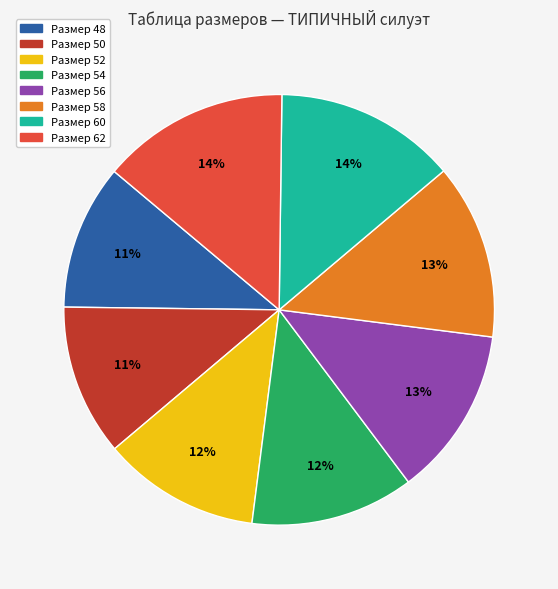

How many segments does this pie chart have?

8